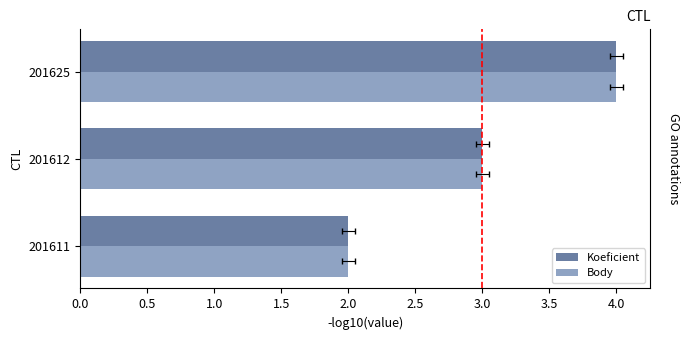

Does the chart contain any negative values?

No